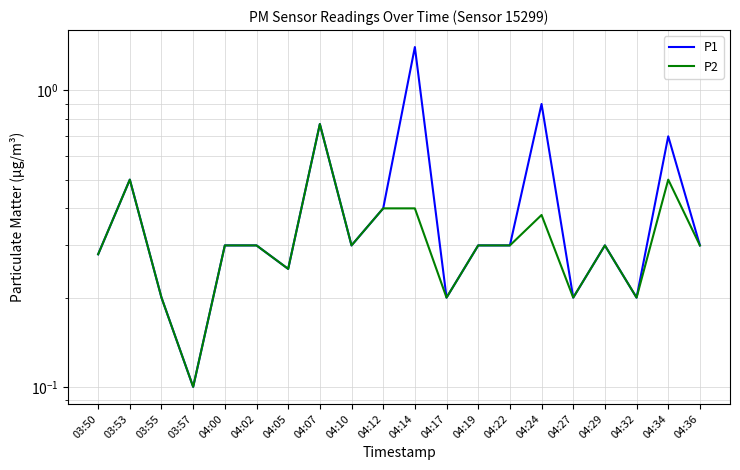

What is the difference between the P2 values at 04:07 and 03:57?

0.7